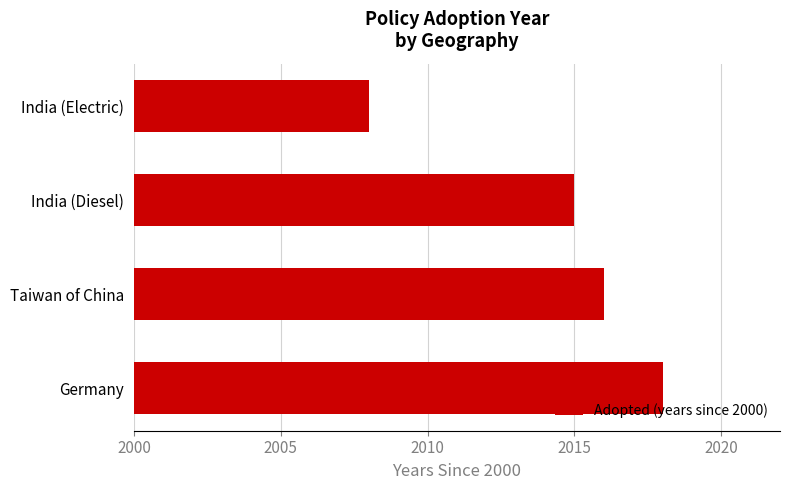

Are the bars horizontal?

Yes